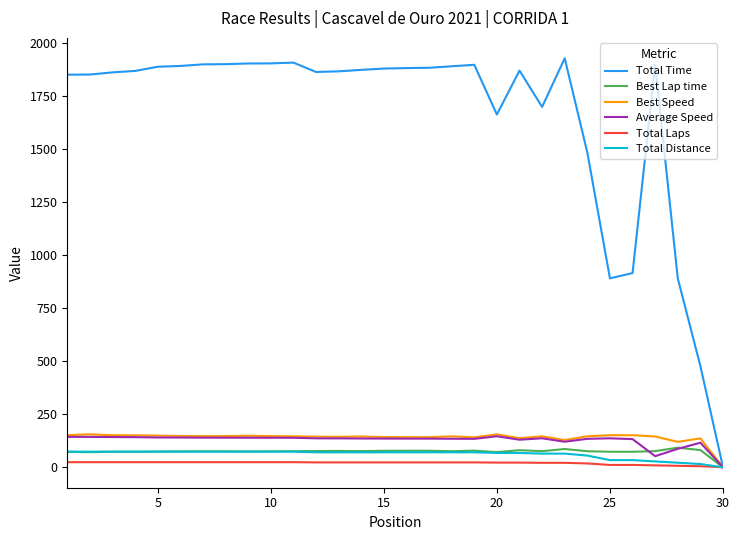

Count the number of categories in the chart.

30